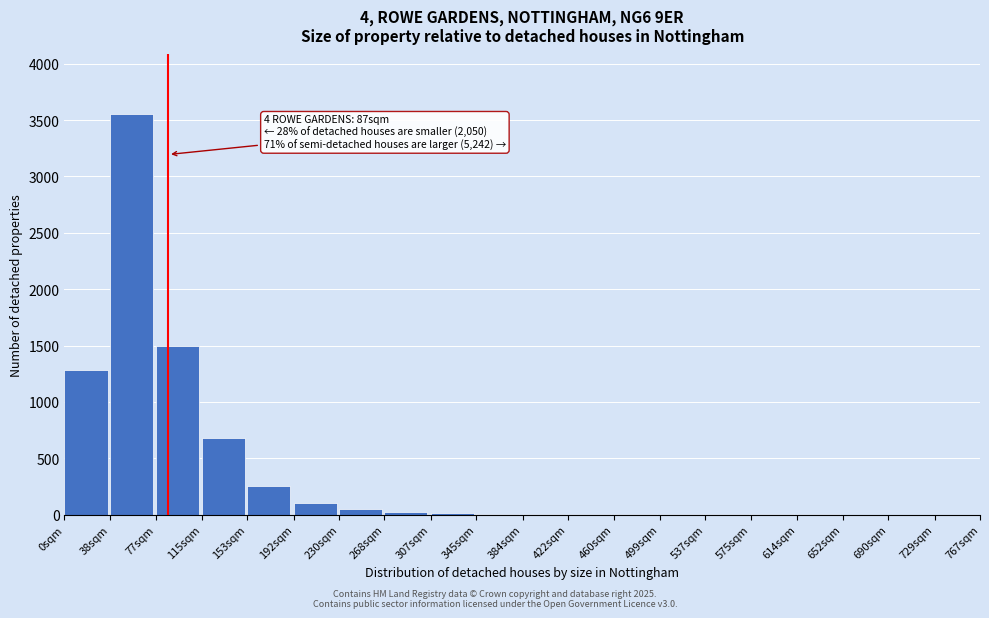

What is the greatest value displayed?

3550